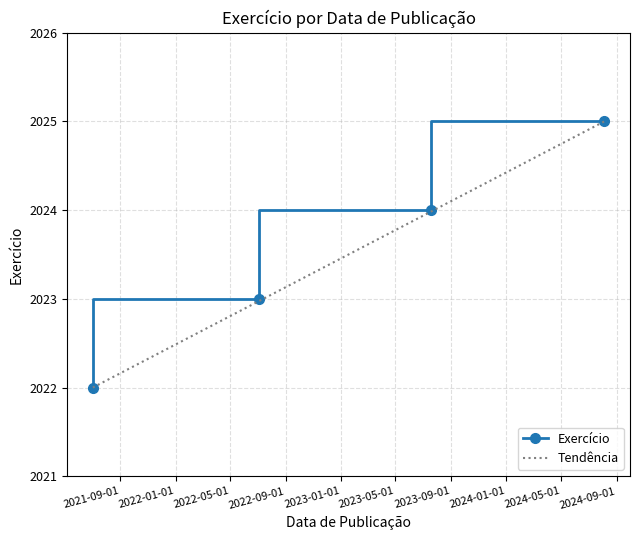

What is the change in value from 2024-08-05 to 2023-07-19?

-1